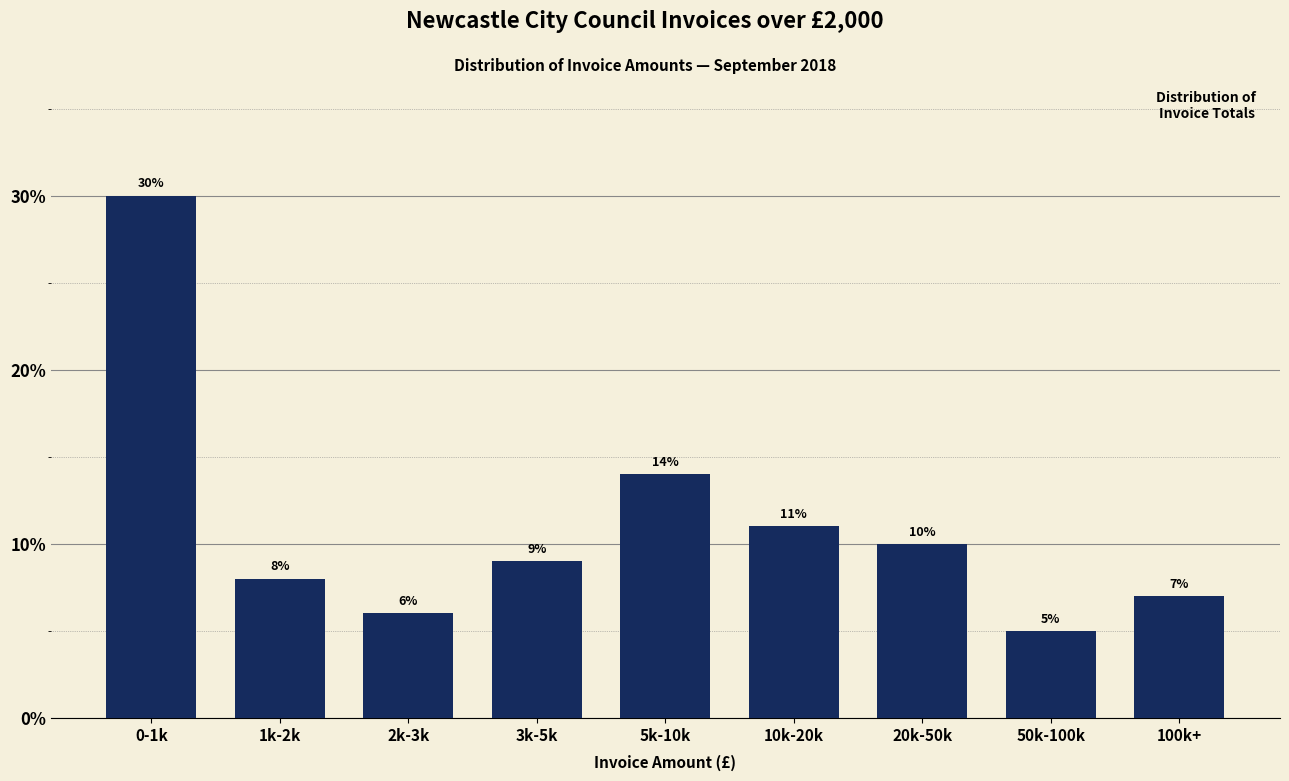

Reading right to left, what are all the values shown in this chart?

7.0	5.0	10.0	11.0	14.0	9.0	6.0	8.0	30.0